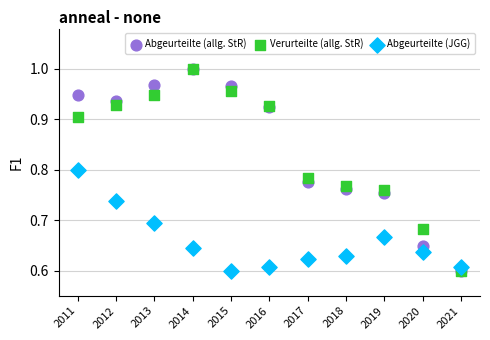

What are all the series names shown in the legend?

Abgeurteilte (allg. StR), Verurteilte (allg. StR), Abgeurteilte (JGG)